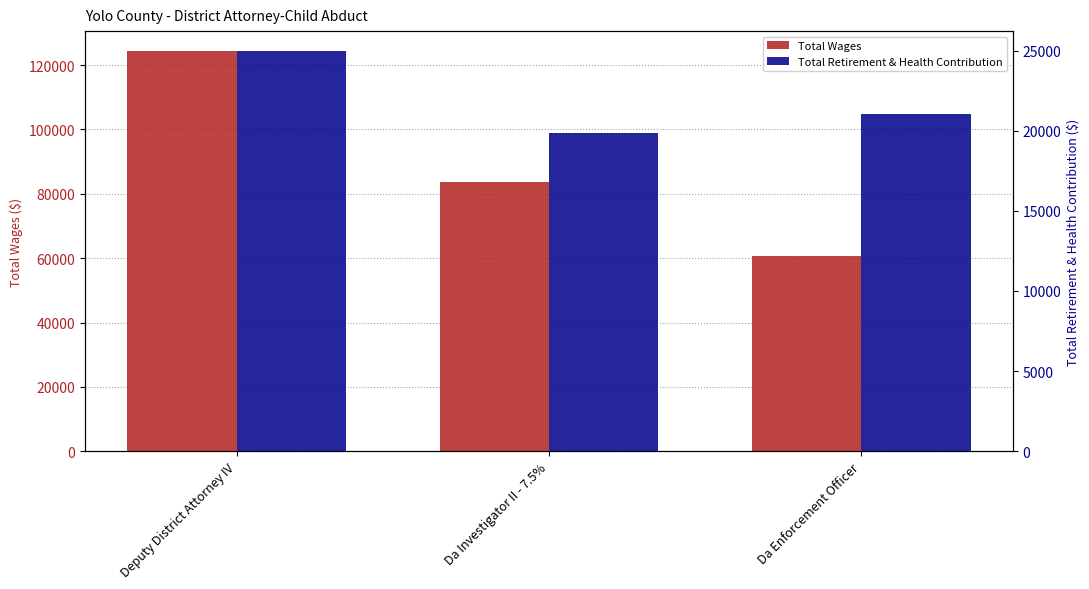

How many data points in Total Wages are less than 83546?

1